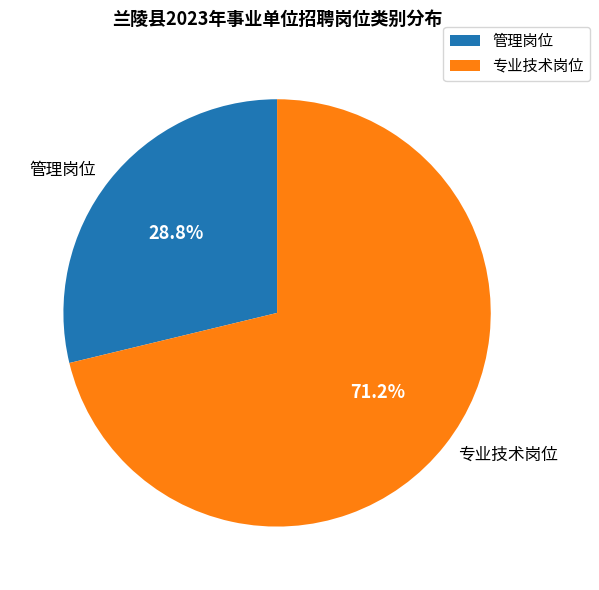

Combined, do 管理岗位 and 专业技术岗位 account for over 50%?

Yes